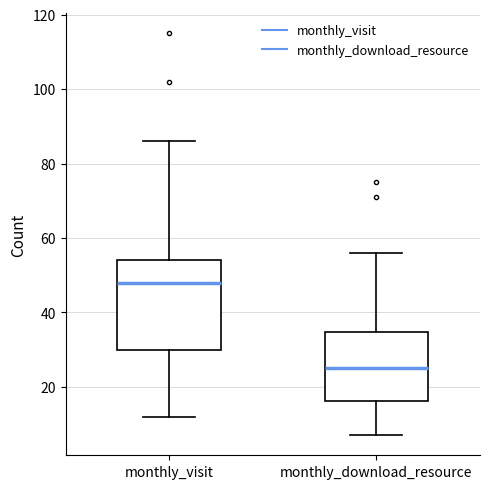

Reading left to right, transcribe this box plot: for each box, give where its median line is, the range the box spans, and where its two whiskers end, as read against the y-axis. The values are not printed on the chart, so give them approximately, as read against the axis.

monthly_visit: median 48, box 30 to 54, whiskers 12 to 86
monthly_download_resource: median 26, box 16 to 34, whiskers 8 to 56